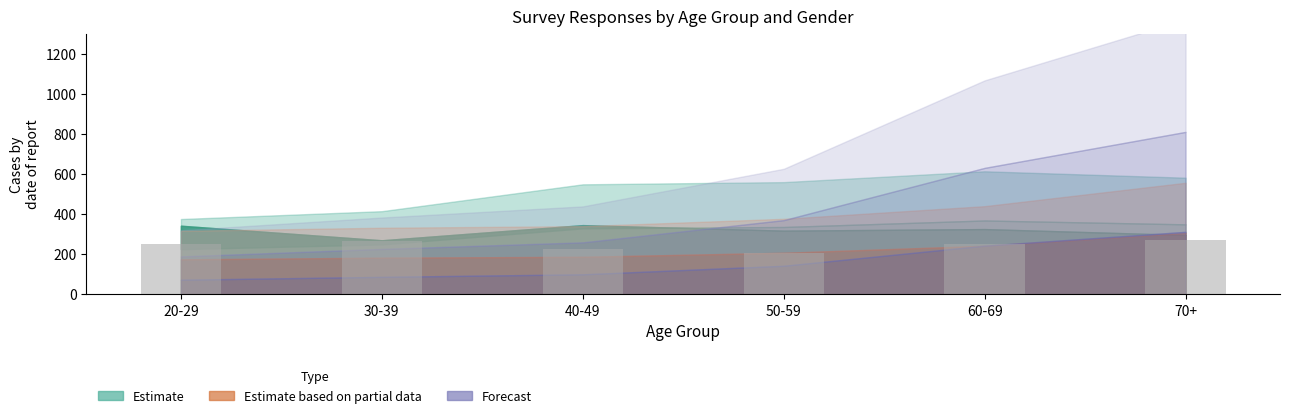

What is the smallest value displayed?

206.8